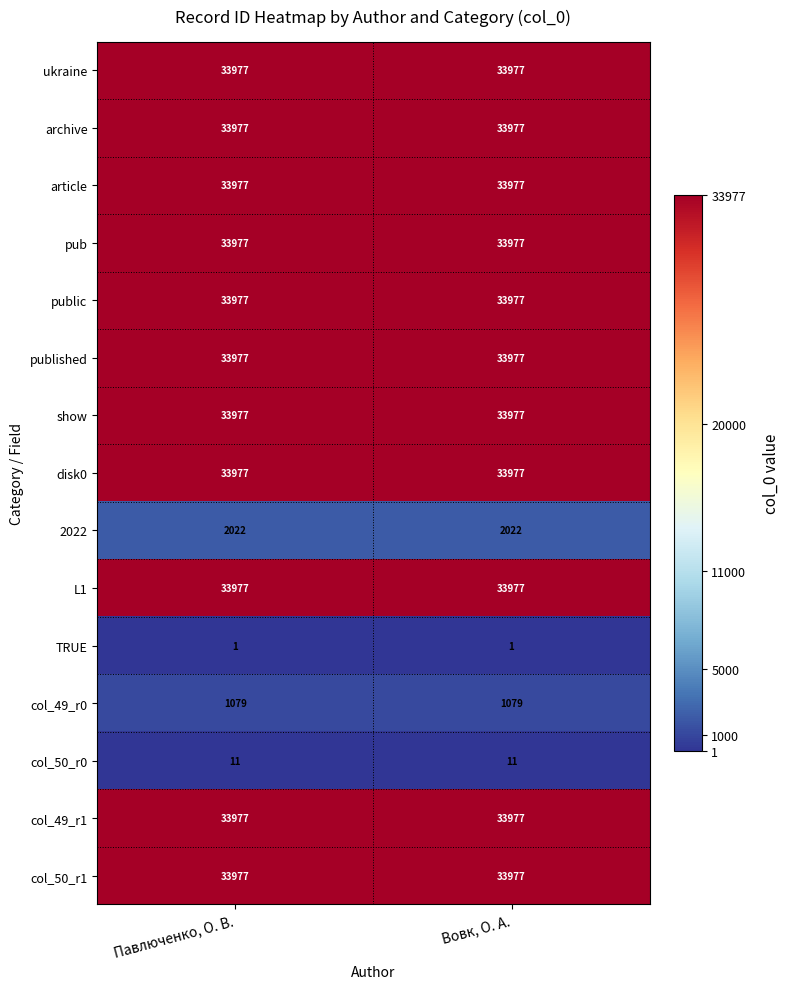

What is the sum of all ukraine values?

67954